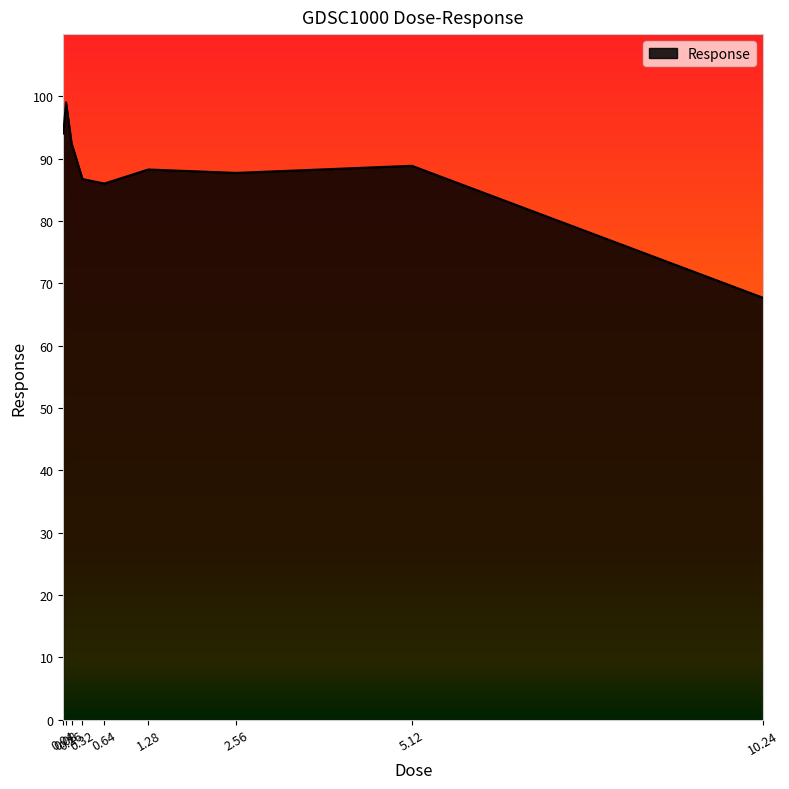

At which category does the data reach its first local peak?

0.08